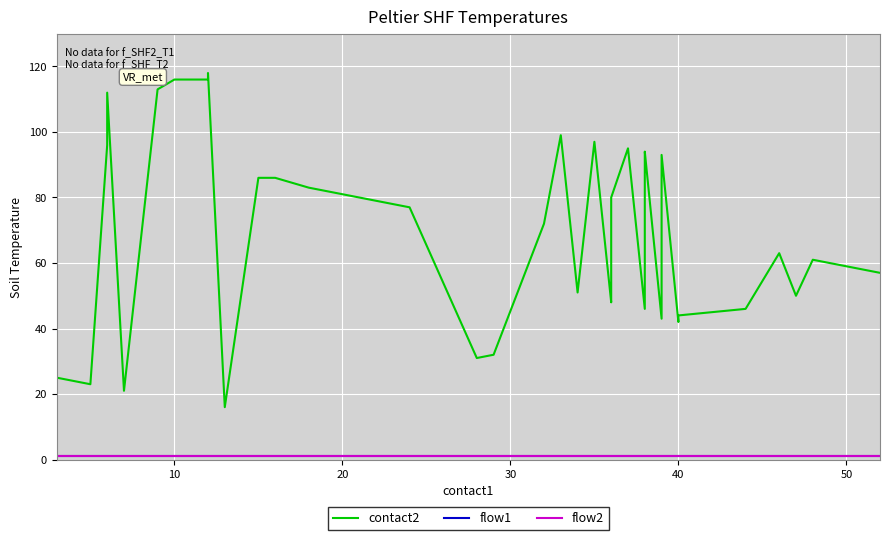

True or false: contact2 and flow1 cross at least once.

False